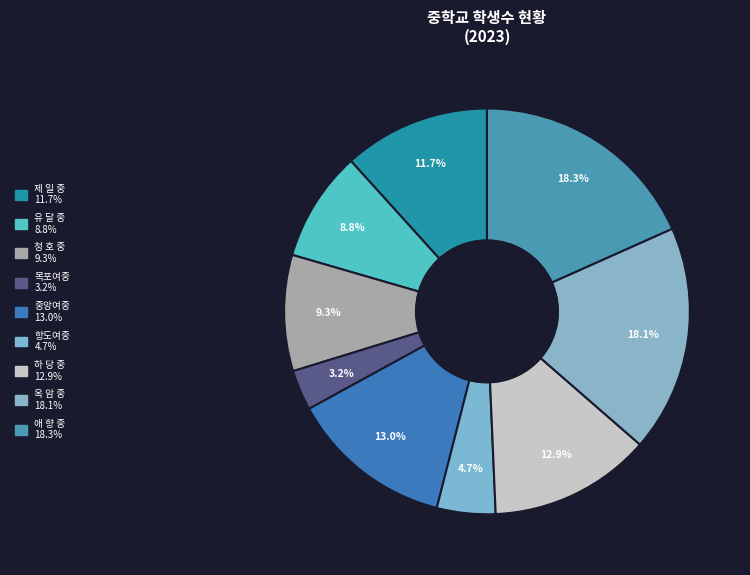

Is 제 일 중 the majority of the pie?

No